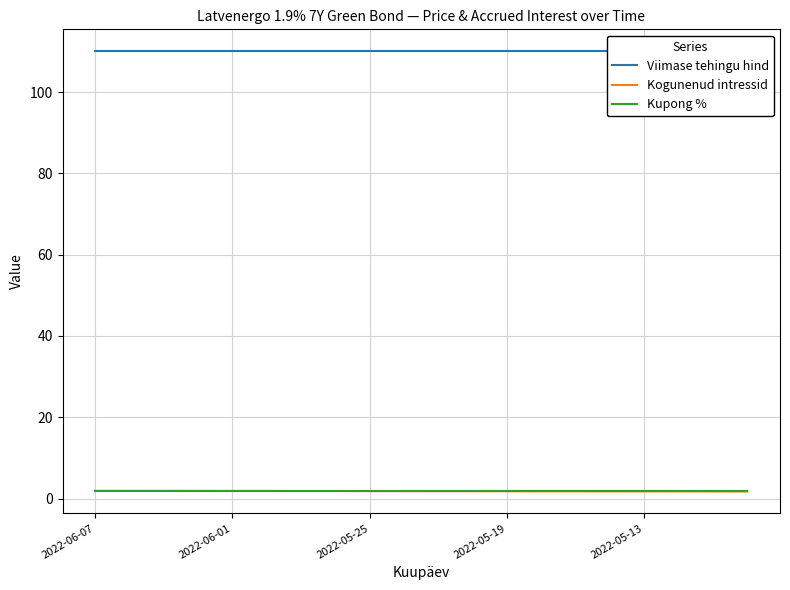

What is the minimum value for Kogunenud intressid?

1.7